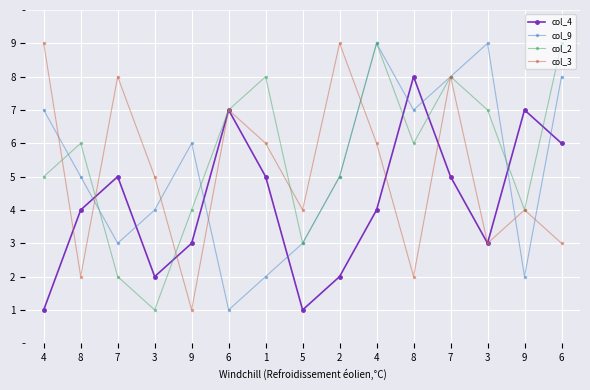

Reading left to right, list all the values displayed in this chart.

col_4: 4=1	8=4	7=5	3=2	9=3	6=7	1=5	5=1	2=2	4=4	8=8	7=5	3=3	9=7	6=6
col_9: 4=7	8=5	7=3	3=4	9=6	6=1	1=2	5=3	2=5	4=9	8=7	7=8	3=9	9=2	6=8
col_2: 4=5	8=6	7=2	3=1	9=4	6=7	1=8	5=3	2=5	4=9	8=6	7=8	3=7	9=4	6=9
col_3: 4=9	8=2	7=8	3=5	9=1	6=7	1=6	5=4	2=9	4=6	8=2	7=8	3=3	9=4	6=3